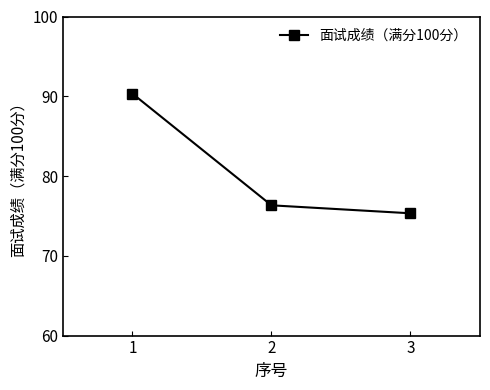

What is the difference between the maximum and minimum values?

15.0